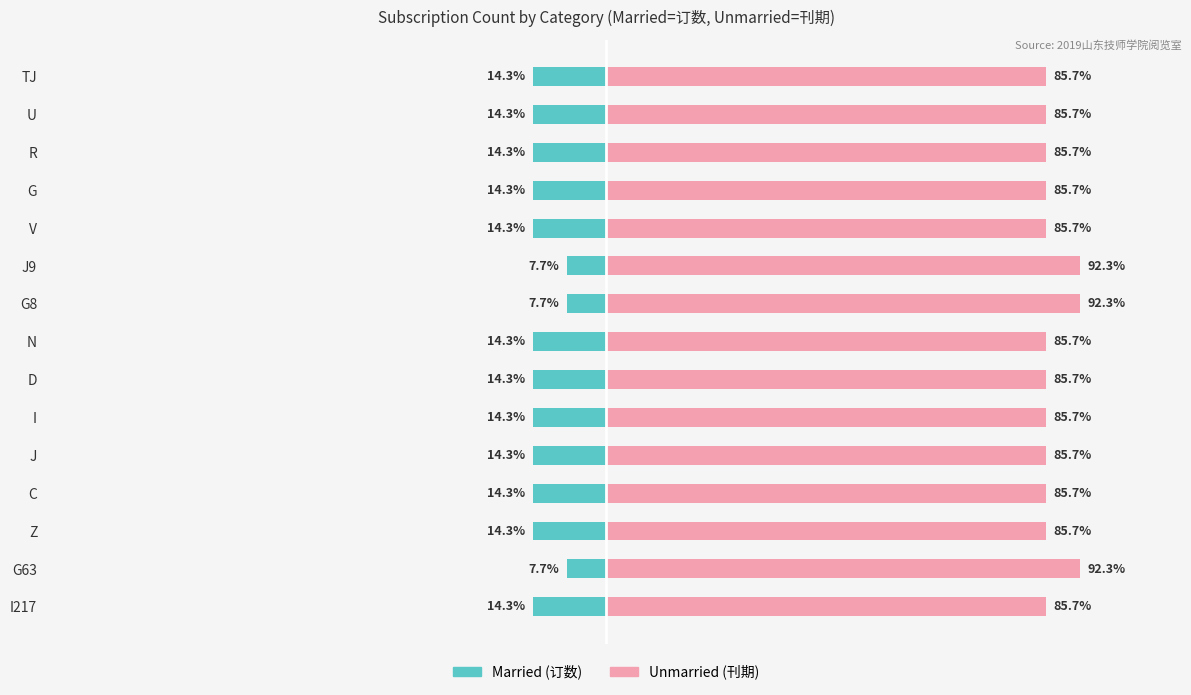

At G63, list the series in order from smallest to largest.

Married, Unmarried